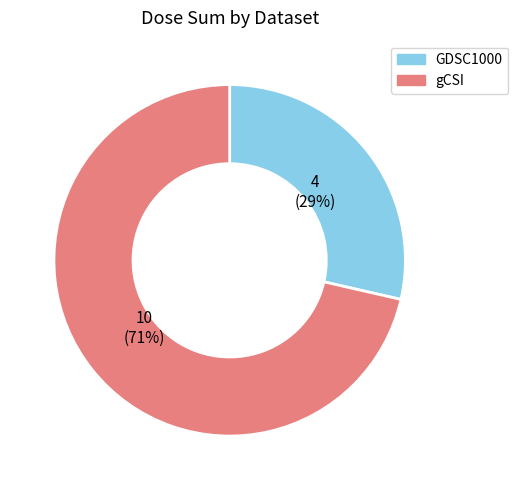

True or false: GDSC1000 accounts for 29% of the total.

True